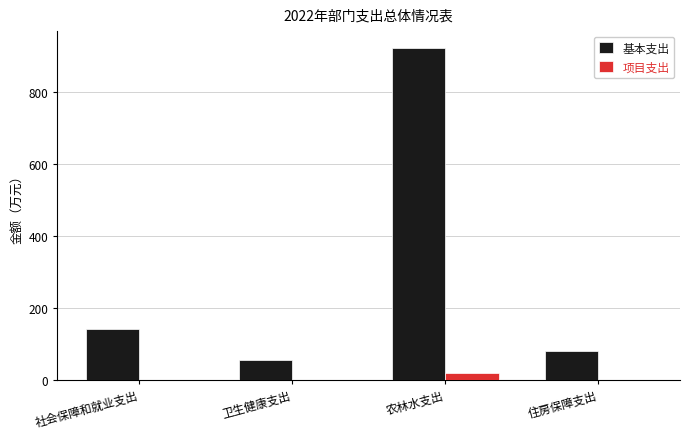

What is the sum of the 基本支出 values at 住房保障支出 and 社会保障和就业支出?

224.7